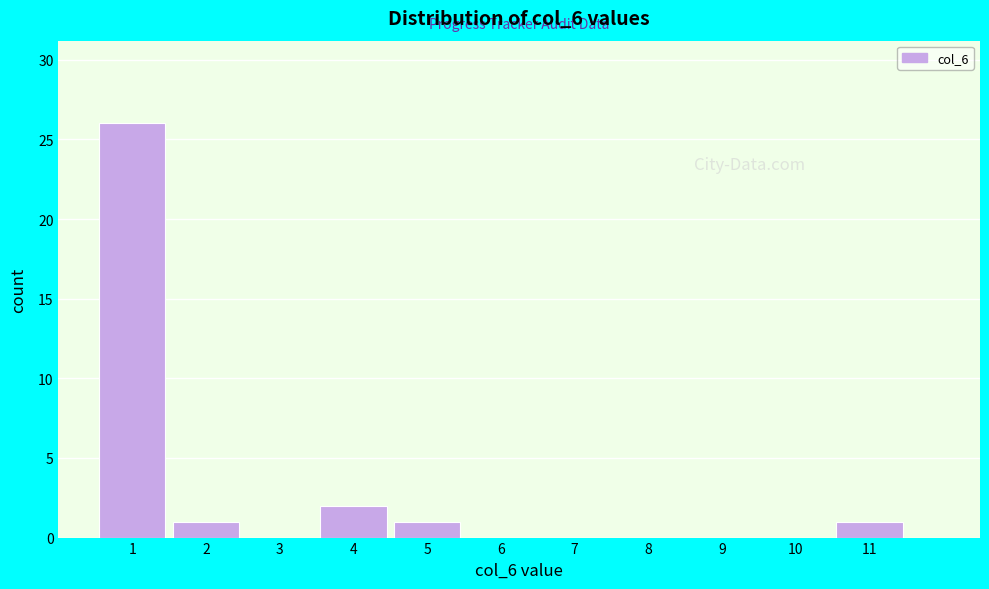

How tall is the bar that spans 0.5 to 1.5 on the x-axis? The values are not printed on the chart, so give them approximately, as read against the axis.

26